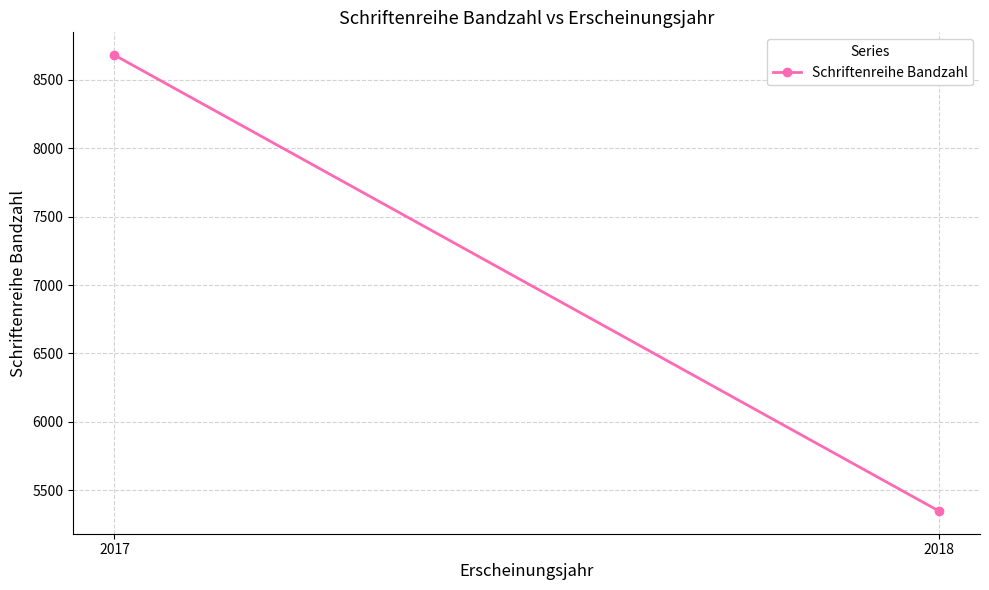

At which label does the data first exceed 8681?

2017